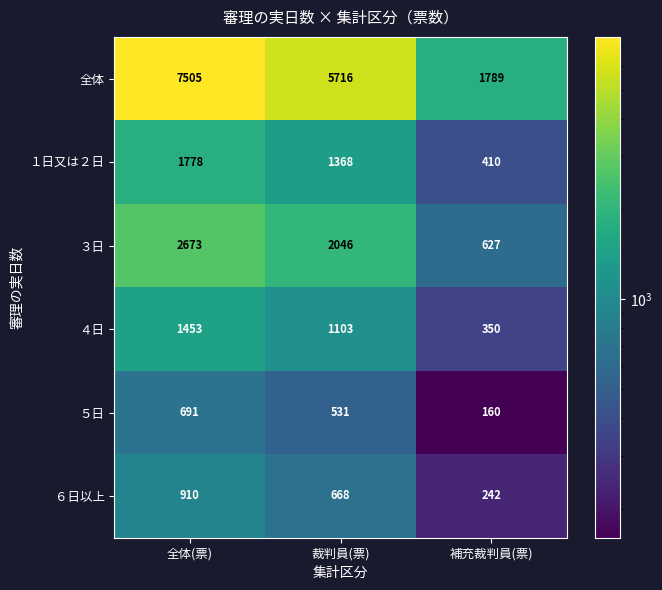

What is the spread (max minus min) of values at 裁判員(票)?

5185